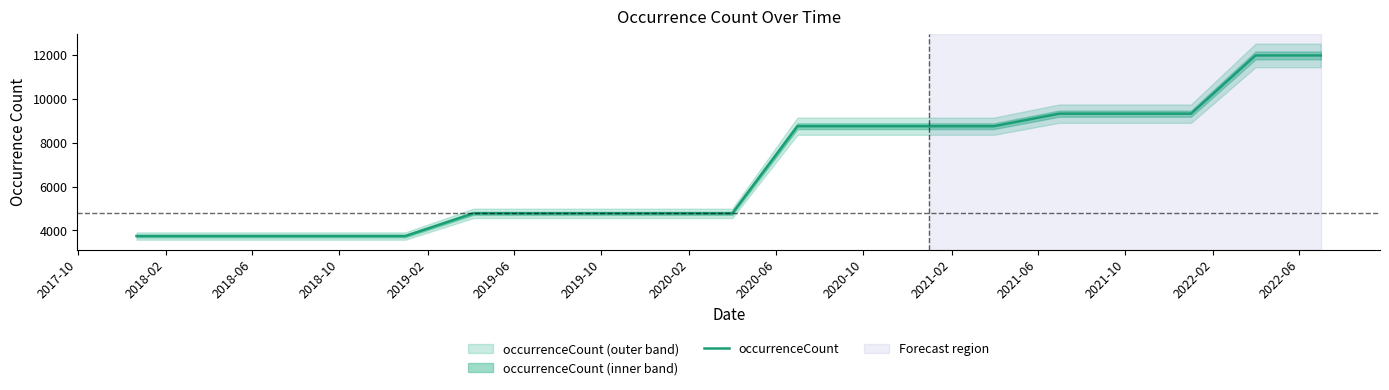

What is the difference between the second highest and minimum values?

8245